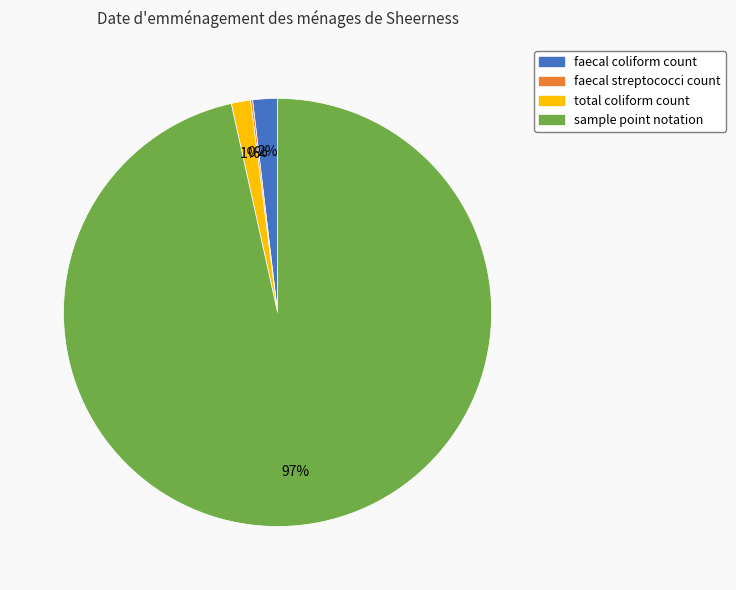

Is there any slice that represents more than half of the pie?

Yes